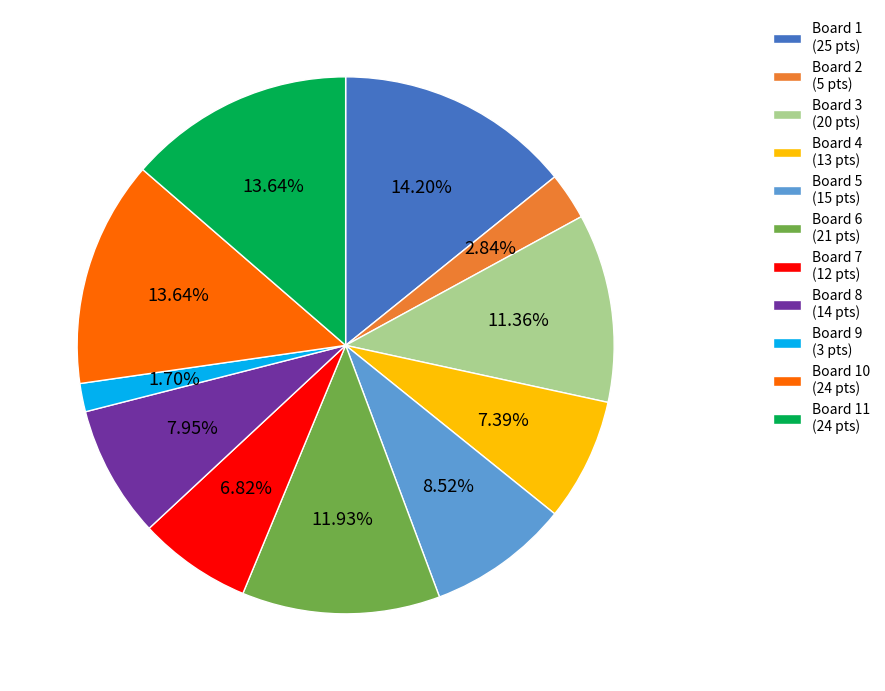

What is the largest slice in the pie chart?

Board 1 (25 pts)